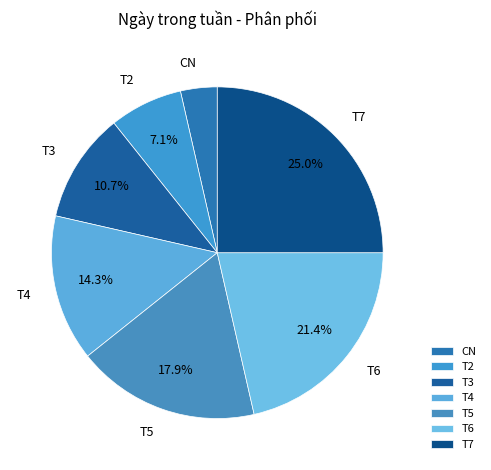

Count the number of slices in the pie.

7